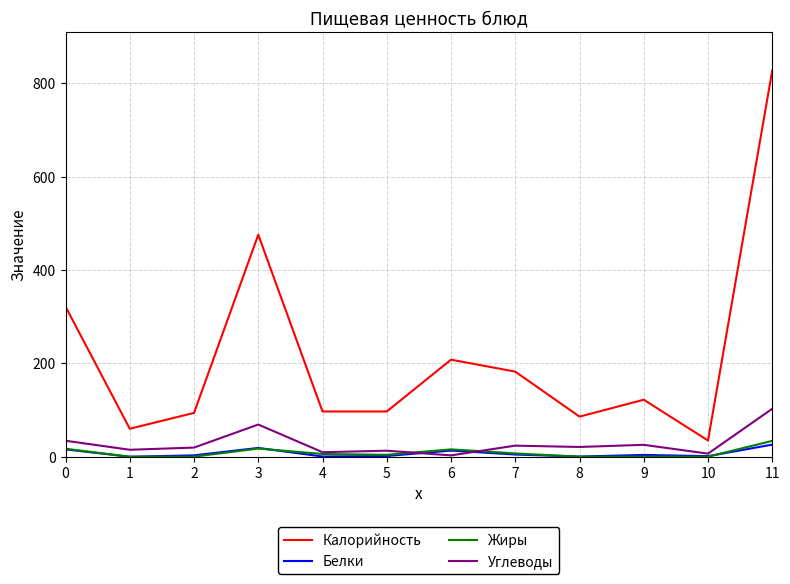

What is the approximate value of Жиры at 4?

6.0